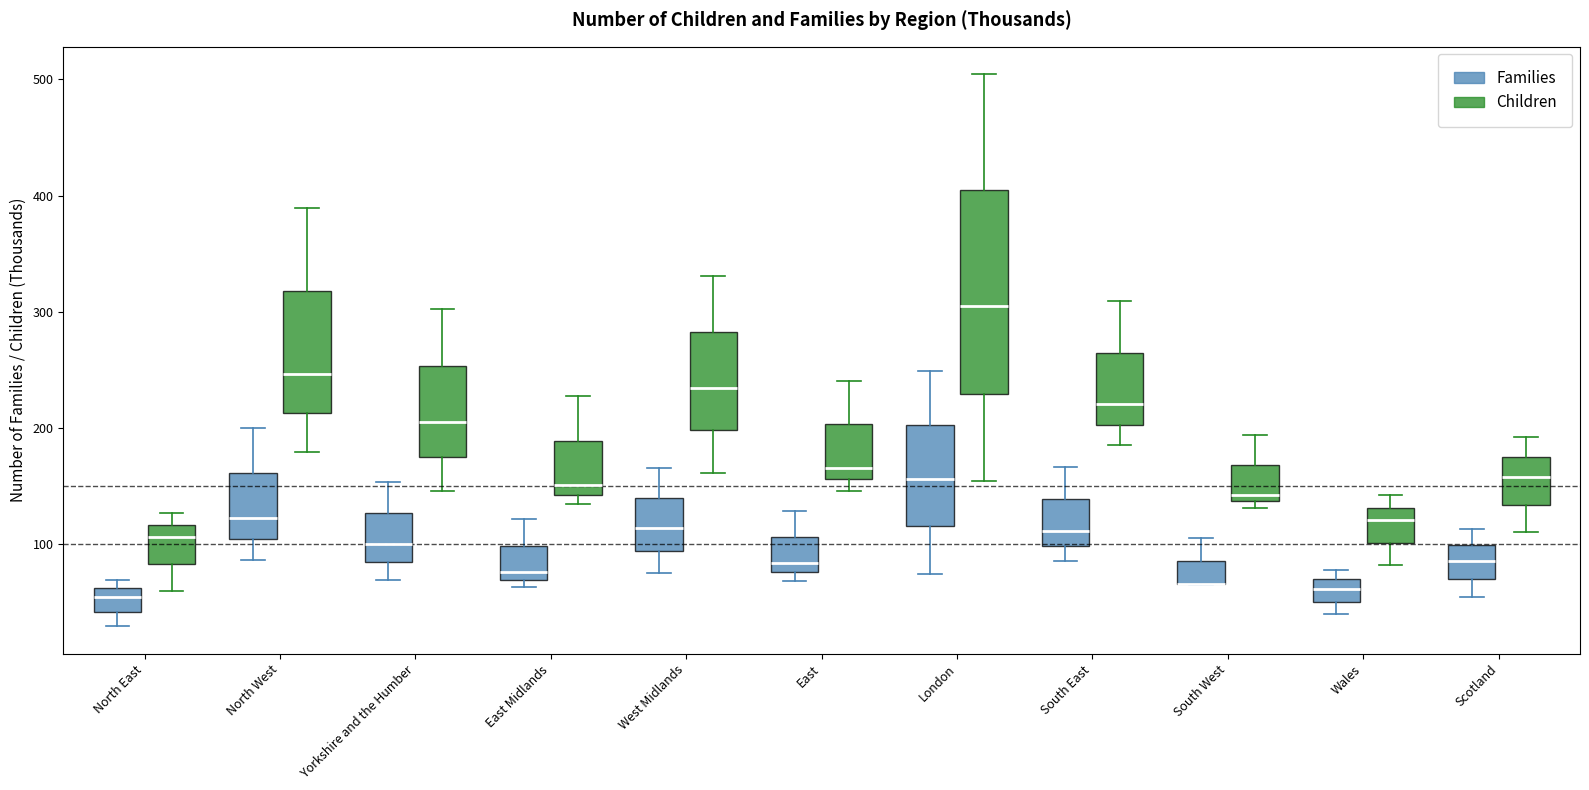

Reading left to right, transcribe this box plot: for each box, give where its median line is, the range the box spans, and where its two whiskers end, as read against the y-axis. The values are not printed on the chart, so give them approximately, as read against the axis.

North East (Families): median 50, box 40 to 60, whiskers 30 to 70
North East (Children): median 110, box 80 to 120, whiskers 60 to 130
North West (Families): median 120, box 100 to 160, whiskers 90 to 200
North West (Children): median 250, box 210 to 320, whiskers 180 to 390
Yorkshire and the Humber (Families): median 100, box 80 to 130, whiskers 70 to 150
Yorkshire and the Humber (Children): median 210, box 180 to 250, whiskers 150 to 300
East Midlands (Families): median 80, box 70 to 100, whiskers 60 to 120
East Midlands (Children): median 150, box 140 to 190, whiskers 130 to 230
West Midlands (Families): median 110, box 90 to 140, whiskers 80 to 170
West Midlands (Children): median 230, box 200 to 280, whiskers 160 to 330
East (Families): median 80 (just above the box's lower edge), box 80 to 110, whiskers 70 to 130
East (Children): median 170, box 160 to 200, whiskers 150 to 240
London (Families): median 160, box 120 to 200, whiskers 70 to 250
London (Children): median 310, box 230 to 400, whiskers 150 to 500
South East (Families): median 110, box 100 to 140, whiskers 90 to 170
South East (Children): median 220, box 200 to 260, whiskers 190 to 310
South West (Families): median 70 (drawn on the box's lower edge), box 70 to 90, whiskers 70 to 110
South West (Children): median 140 (just above the box's lower edge), box 140 to 170, whiskers 130 to 190
Wales (Families): median 60, box 50 to 70, whiskers 40 to 80
Wales (Children): median 120, box 100 to 130, whiskers 80 to 140
Scotland (Families): median 90, box 70 to 100, whiskers 60 to 110
Scotland (Children): median 160, box 130 to 180, whiskers 110 to 190